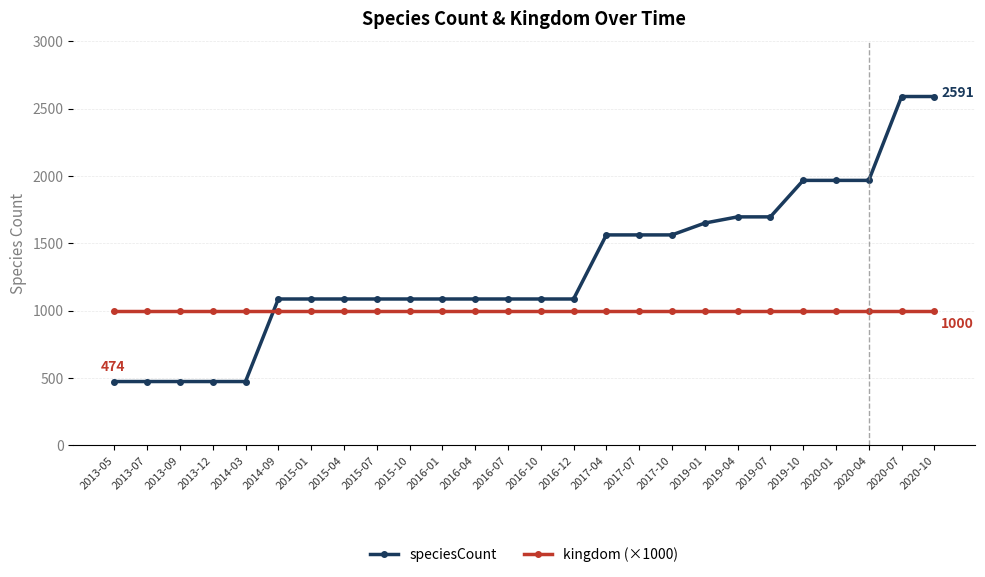

What is the total value across all series at 2013-09?

1474